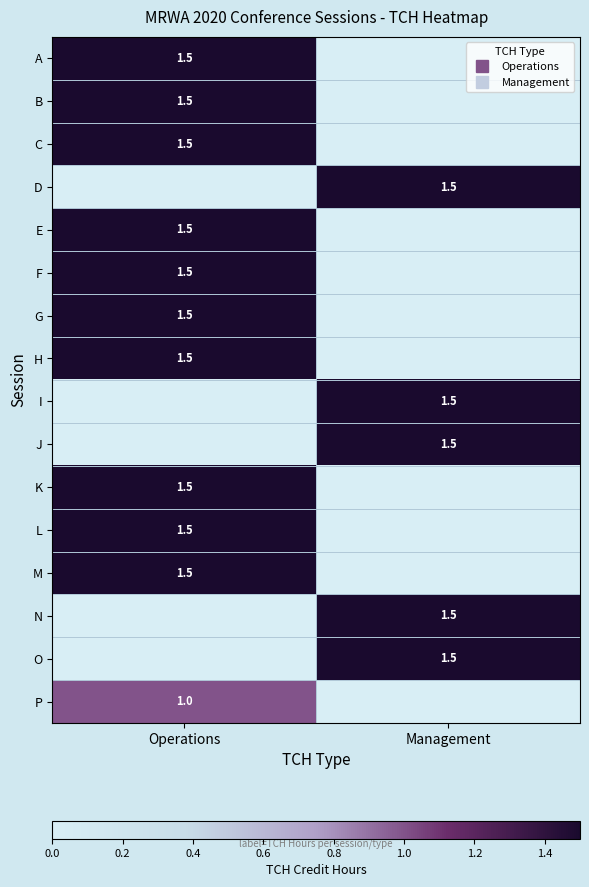

Count the number of data series in this chart.

16